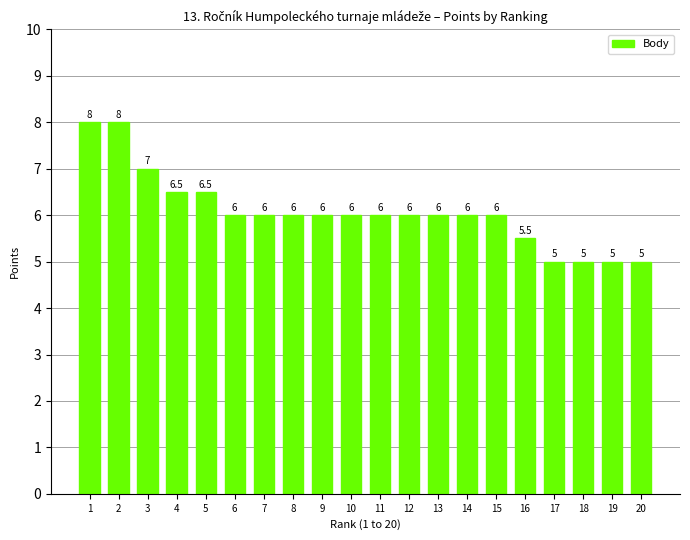

Does the chart contain any negative values?

No